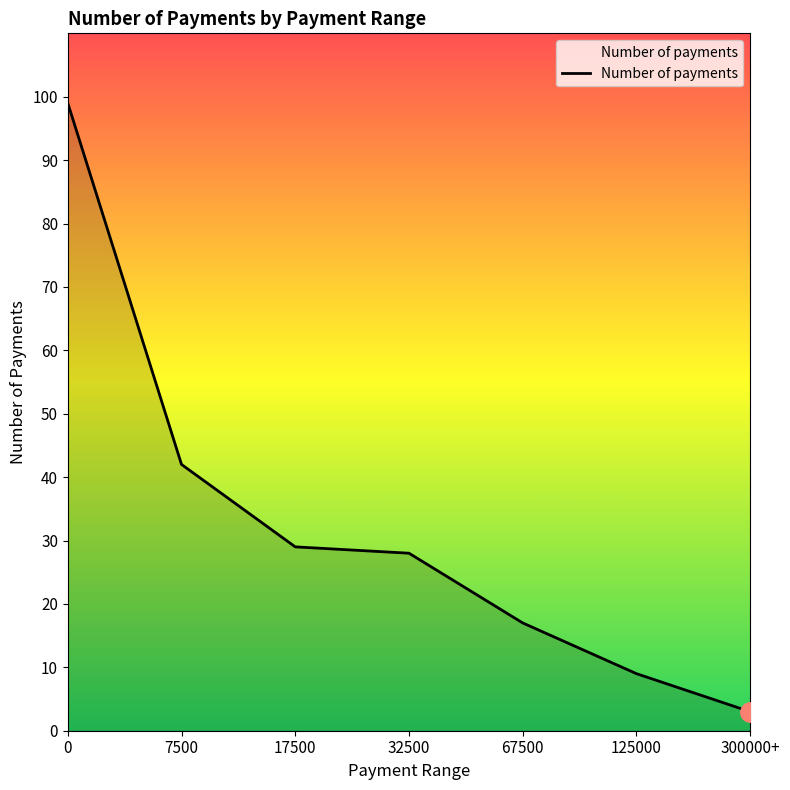

How many series are shown in this chart?

1